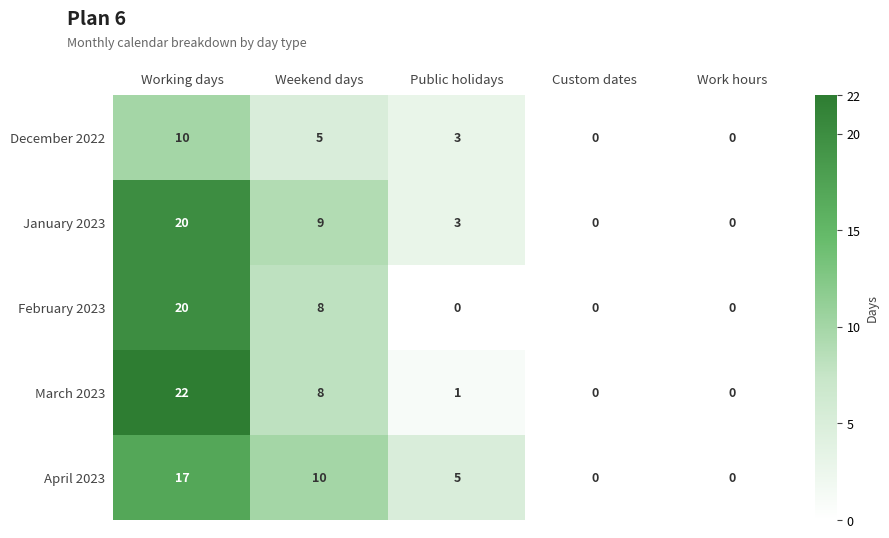

How many data points does each series have?

5